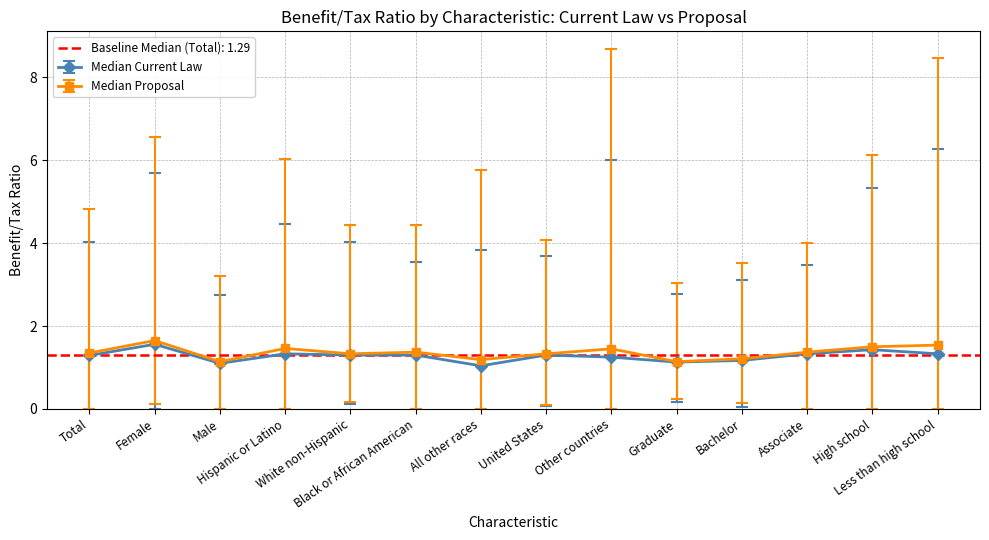

True or false: 90th %ile Current Law and Median Proposal cross at least once.

False